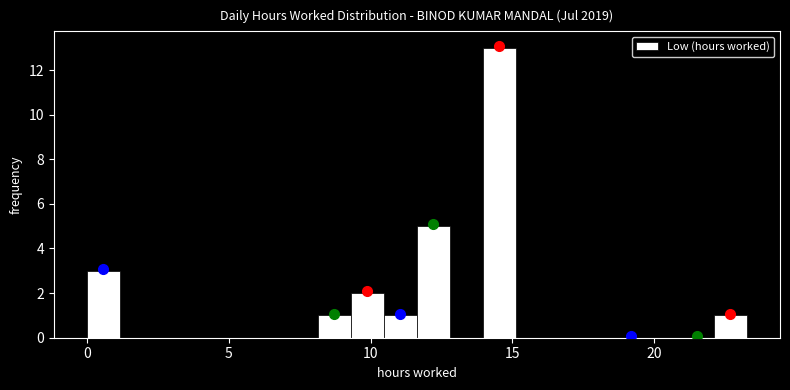

Around what value on the x-axis is the tallest bar? Give the approximate position of its centre, as read against the axis.

14.5